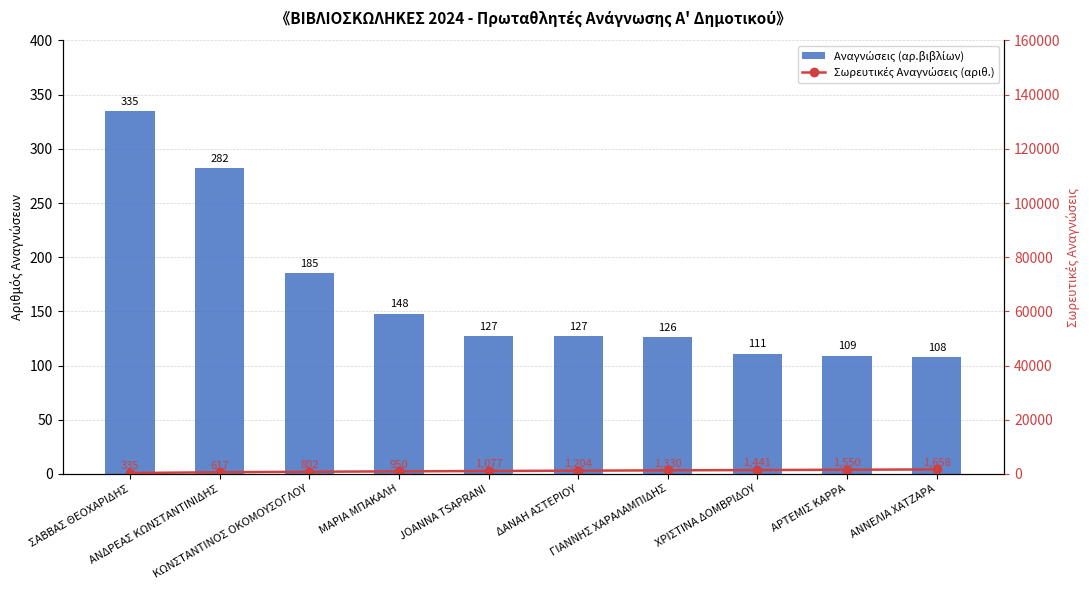

What is the total value across all series at ΔΑΝΑΗ ΑΣΤΕΡΙΟΥ?

1331